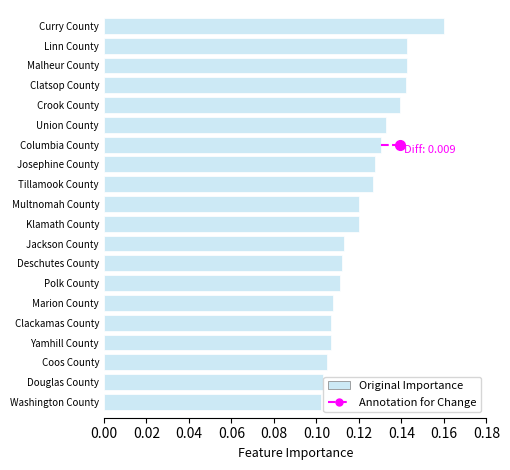

What position from the bottom is Malheur County?

18